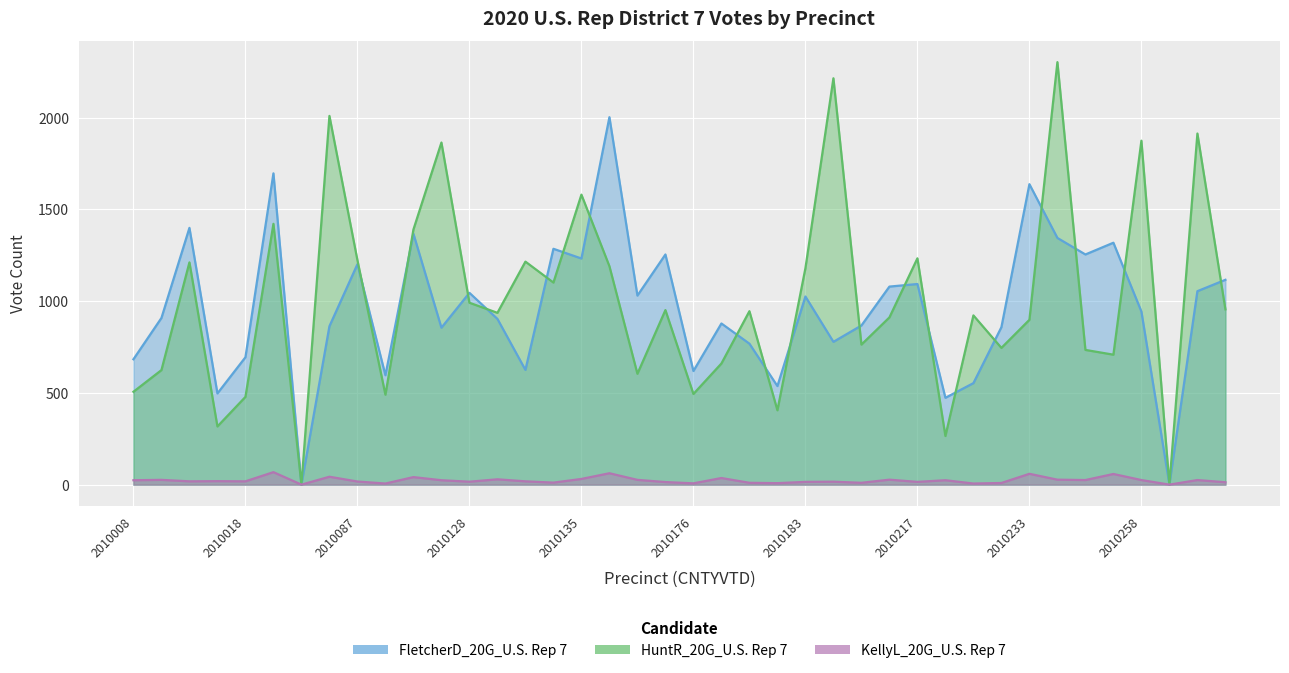

In HuntR_20G_U.S. Rep 7, how many points are lower than both neighbors (excluding endpoints)?

13